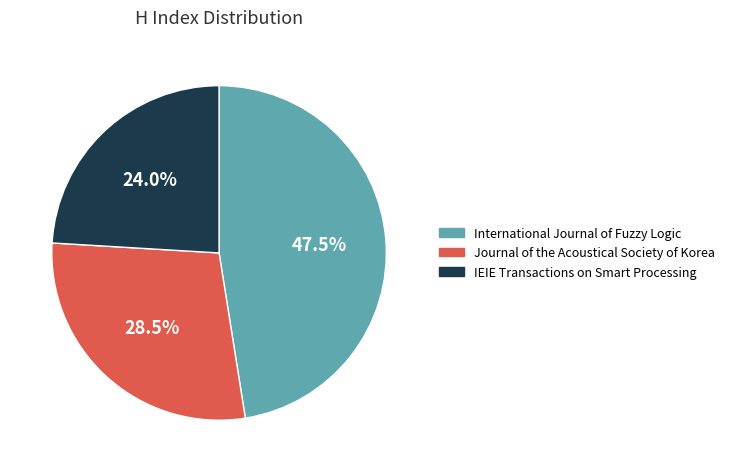

Which slice is the smallest?

IEIE Transactions on Smart Processing